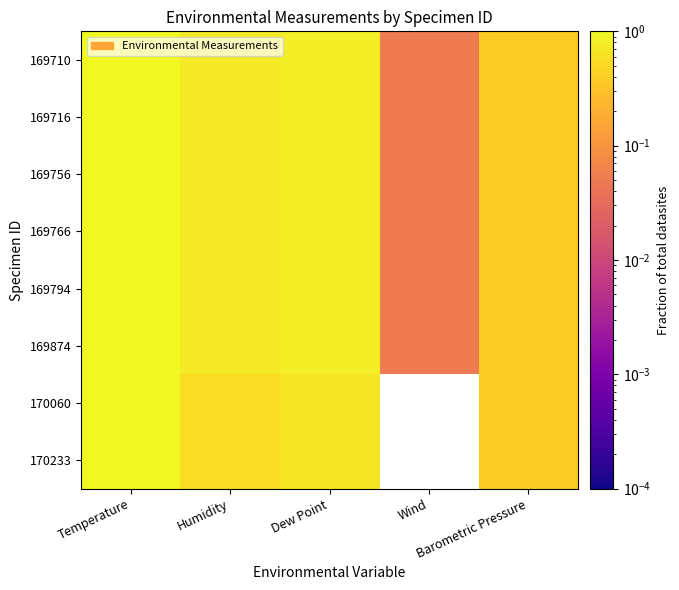

List the series in order of their peak value, highest first.

169710, 169716, 169756, 169766, 169794, 169874, 170060, 170233